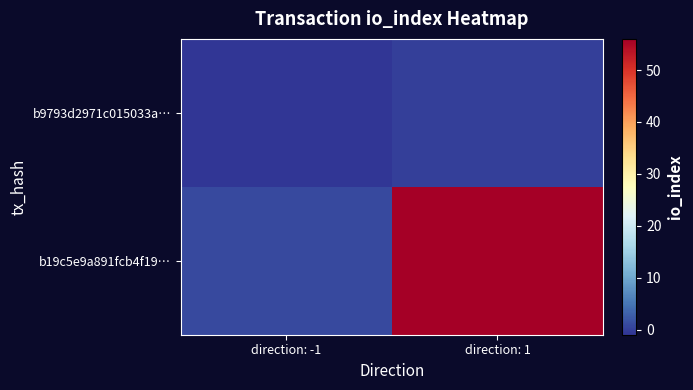

Rank the series by their average value, from lowest to highest.

b9793d2971c015033a…, b19c5e9a891fcb4f19…